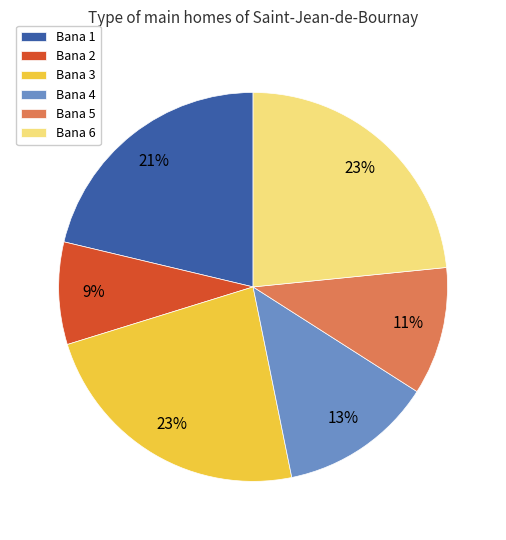

Does any single category account for the majority?

No